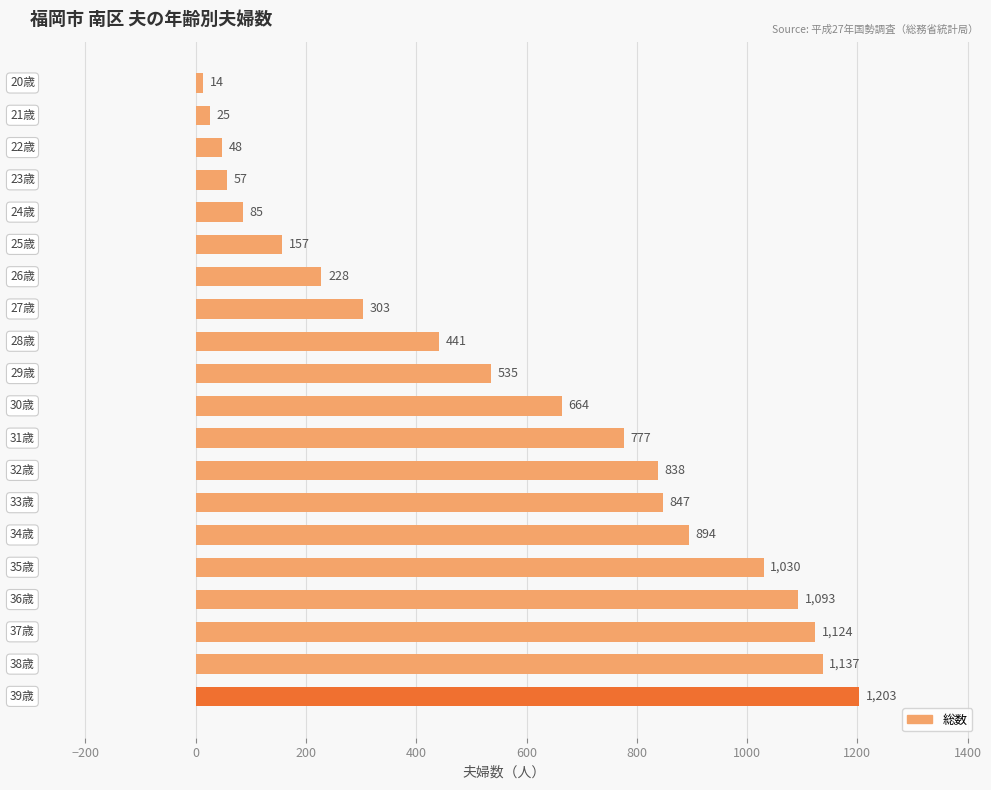

What is the average value?

575